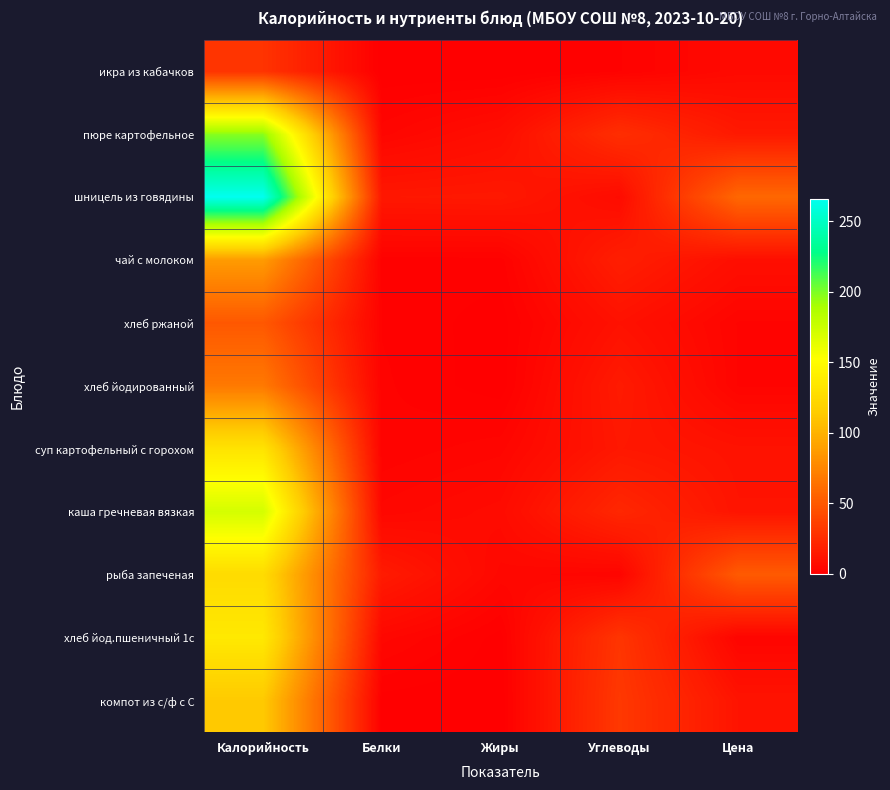

How many series are shown in this chart?

11